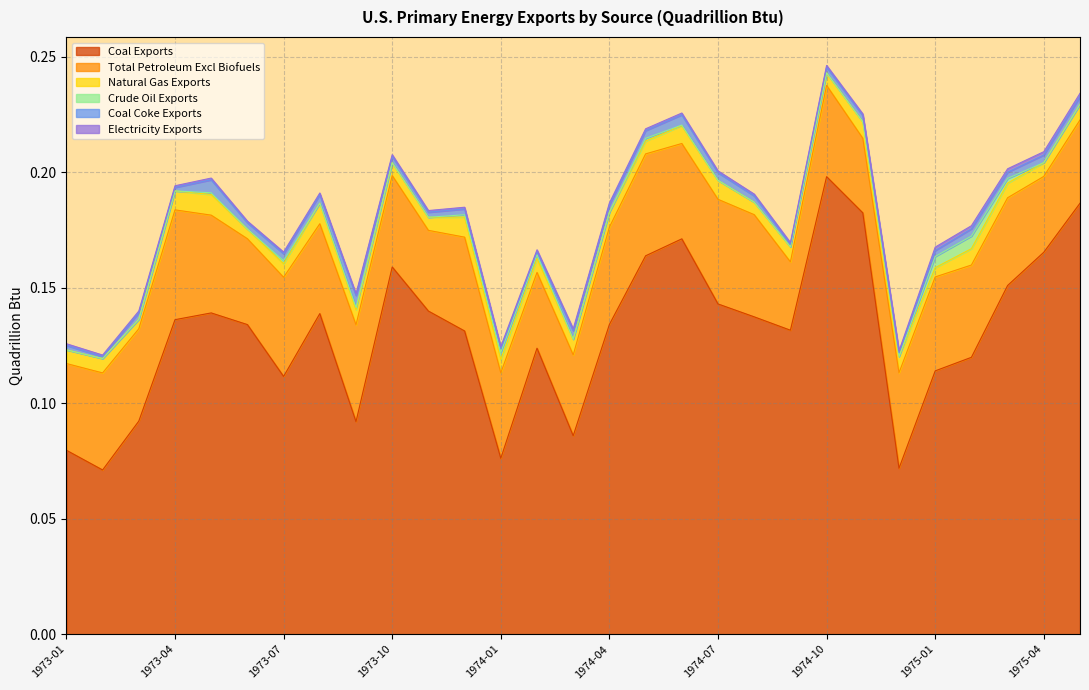

What is the total value across all series at 1974-02?

0.2